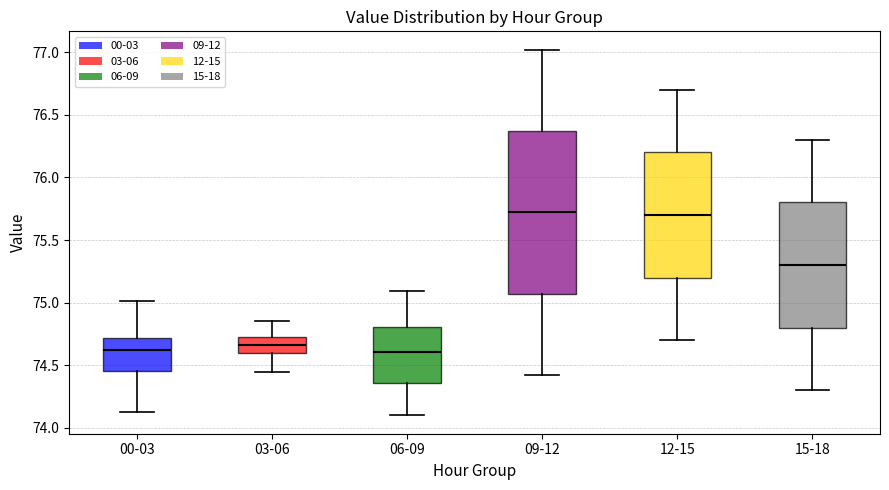

Where does the upper whisker of the box for 03-06 end on the y-axis? The values are not printed on the chart, so give them approximately, as read against the axis.

74.85